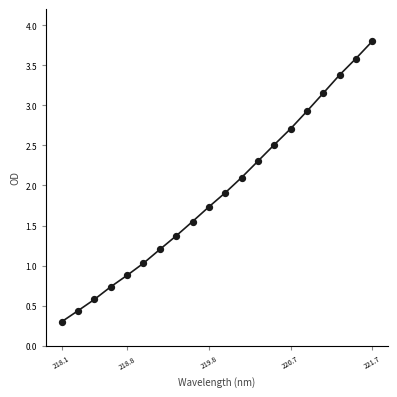

What is the range of X values (max minus min)?

3.6